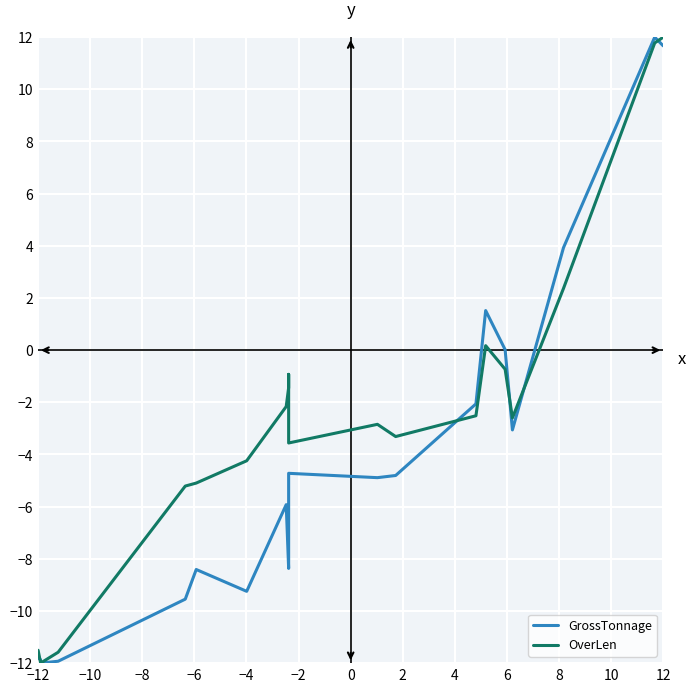

Reading left to right, transcribe all the data shown in this chart.

GrossTonnage: -11.8	-11.9	-12.0	-11.9	-9.5	-8.4	-9.2	-5.9	-8.4	-6.1	-4.7	-4.9	-4.8	-2.1	1.5	0.0	-3.1	3.9	12.0	11.7
OverLen: -11.5	-12.0	-12.0	-11.6	-5.2	-5.1	-4.2	-2.2	-1.4	-0.9	-3.6	-2.8	-3.3	-2.5	0.2	-0.7	-2.6	2.4	11.8	12.0